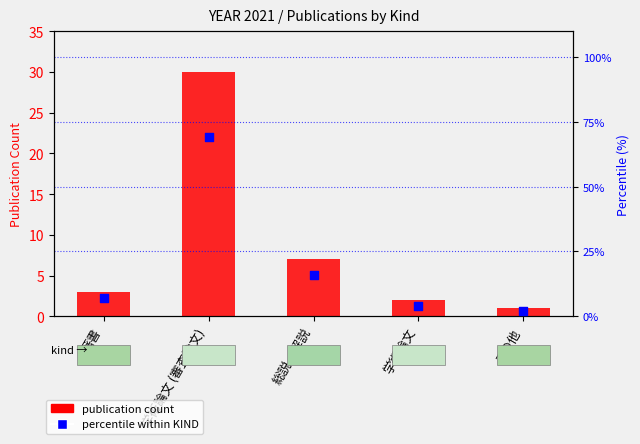

What are all the series names shown in the legend?

publication count, percentile within KIND